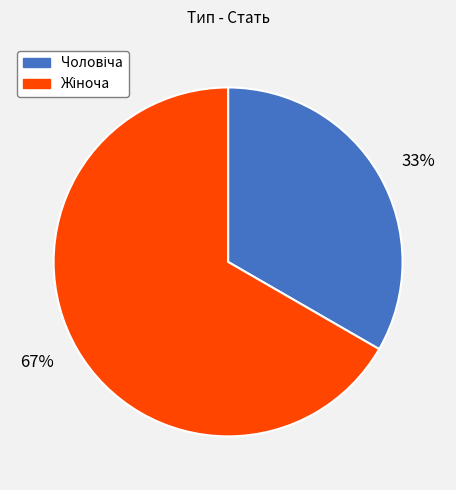

Which category has the smallest portion of the pie?

33%